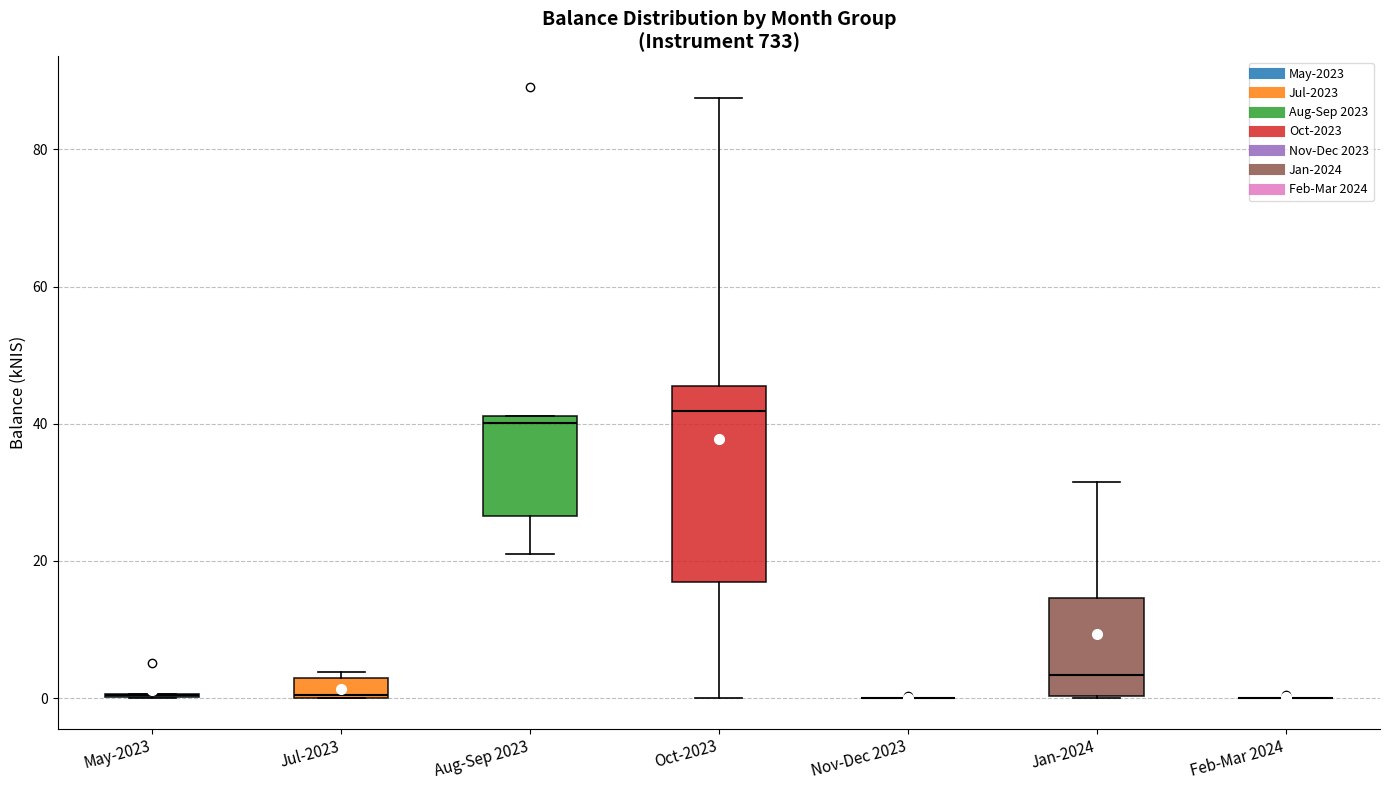

Comparing the boxes themselves (not the whiskers), which one is the tallest?

Oct-2023